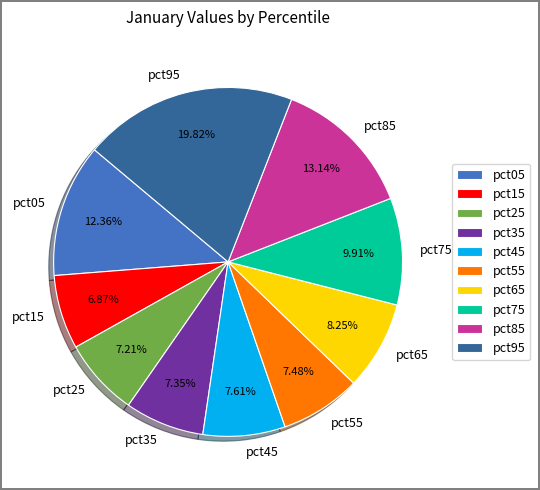

Which category has the biggest portion of the pie?

pct95